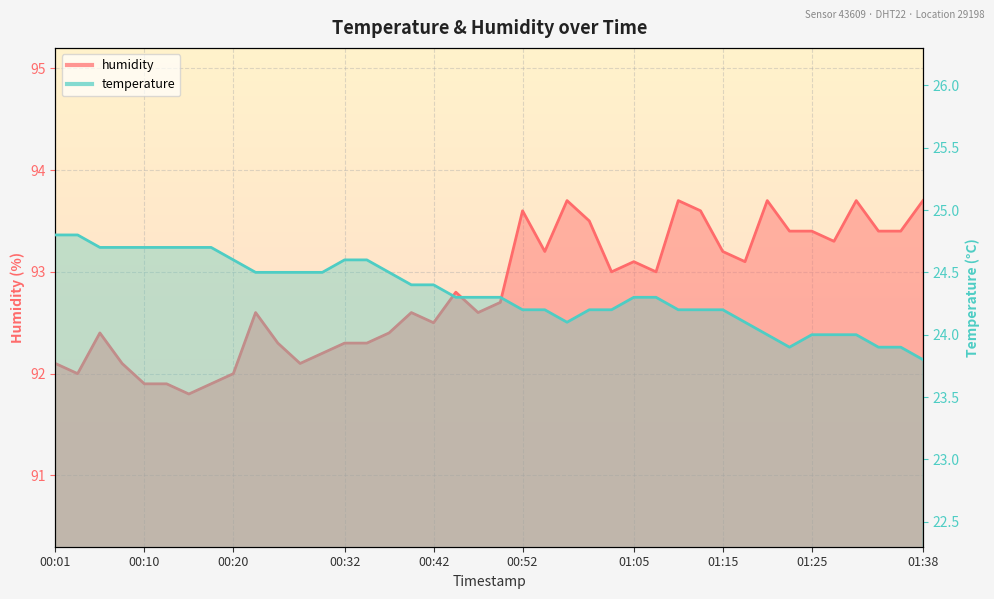

What is the label of the 13th point from the left?

00:30